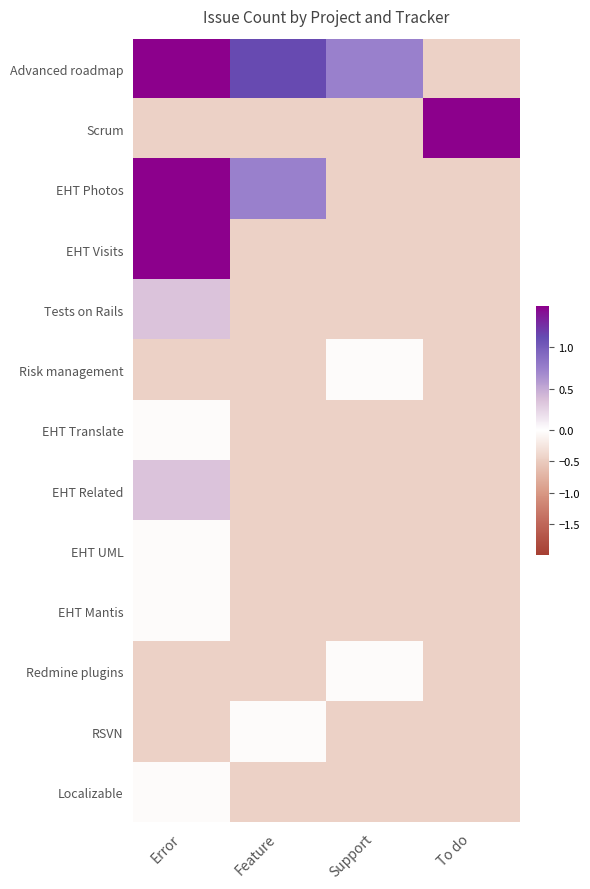

What is the total value across all series at To do?

-2.6